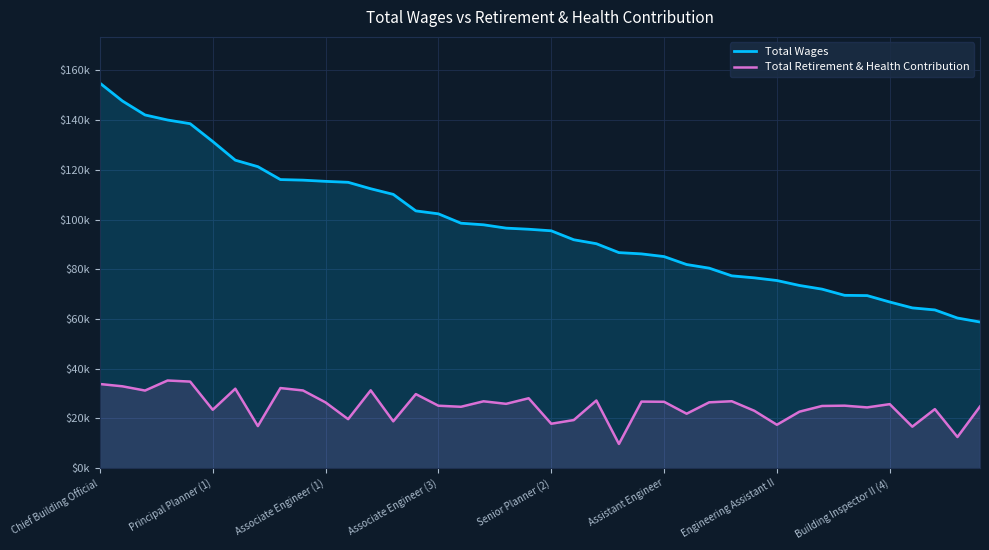

How many series are shown in this chart?

2